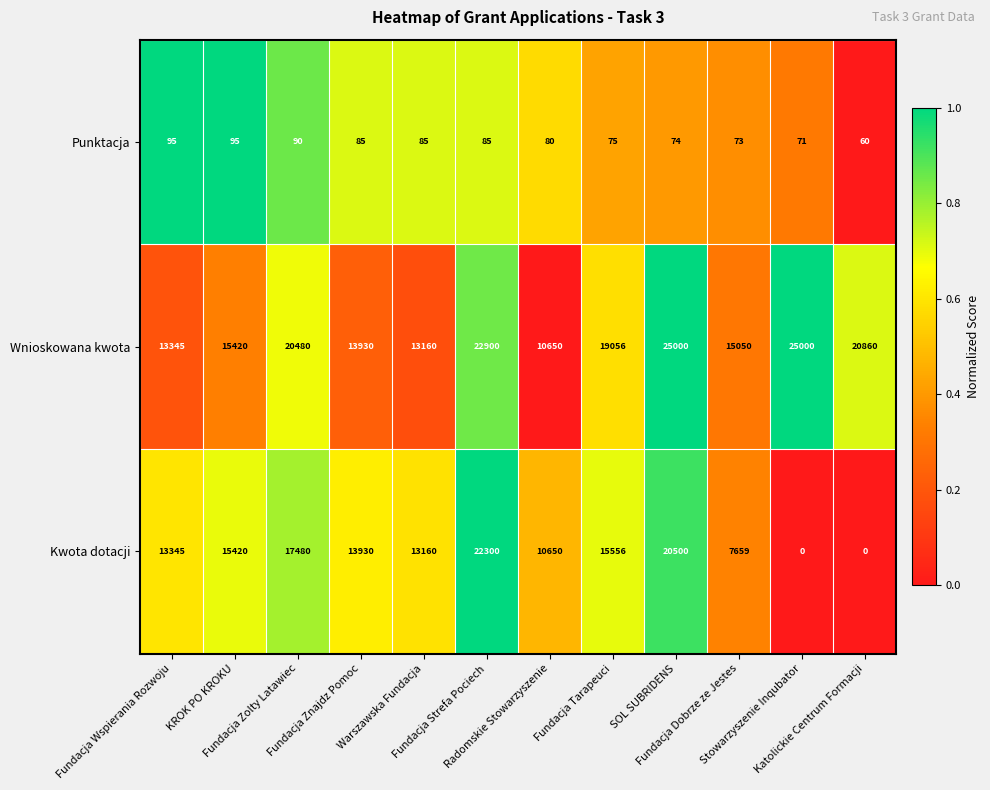

What is the difference between the maximum and second lowest values in the Kwota dotacji series?

22300